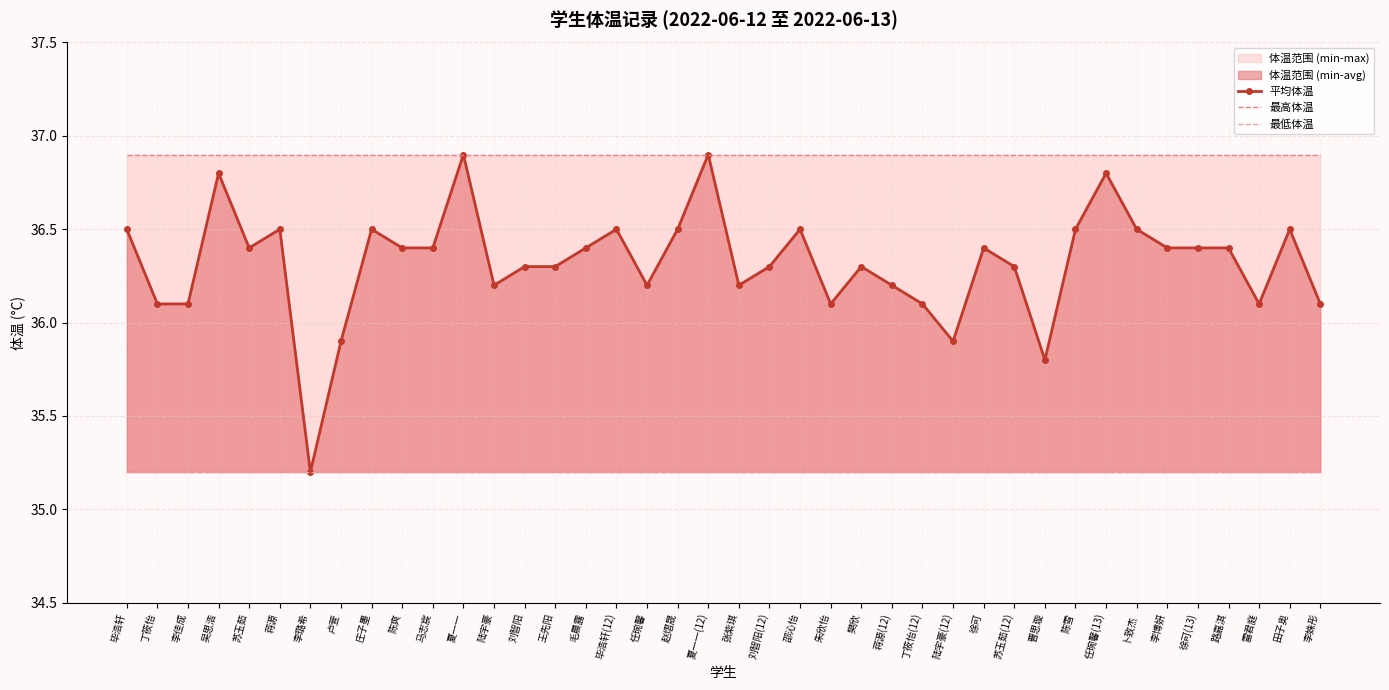

Which series changed the most between 李璐希 and 曹思璇?

平均体温